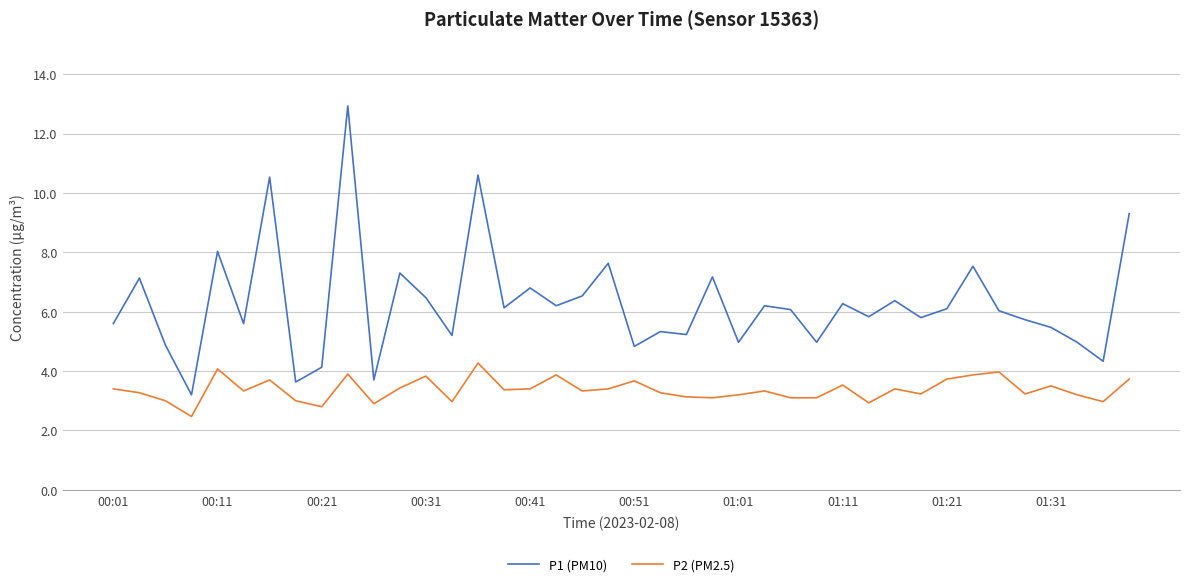

What is the difference between the maximum and minimum values in the P1 (PM10) series?

9.7